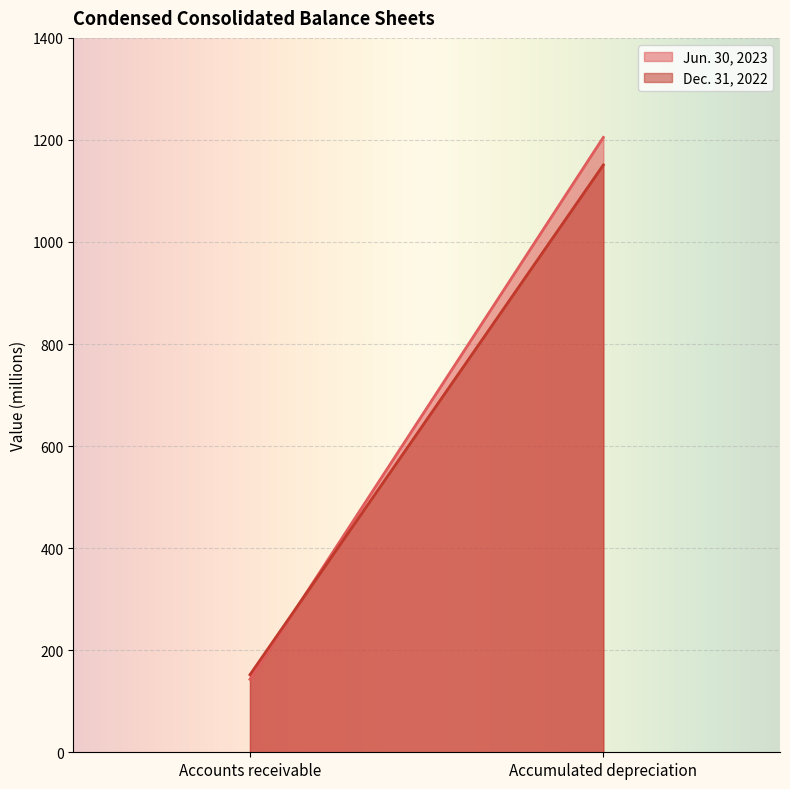

Which series has the largest range (max minus min)?

Jun. 30, 2023